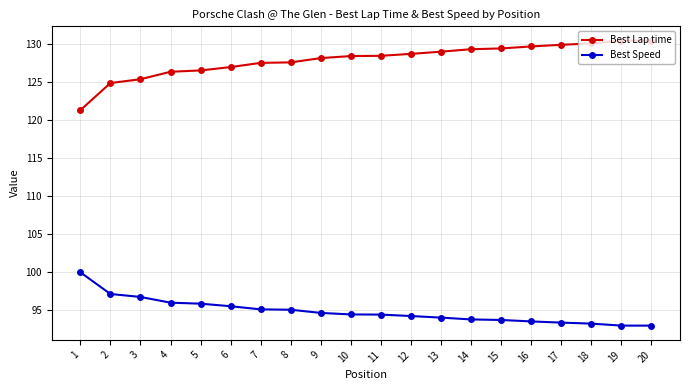

How many data points does each series have?

20